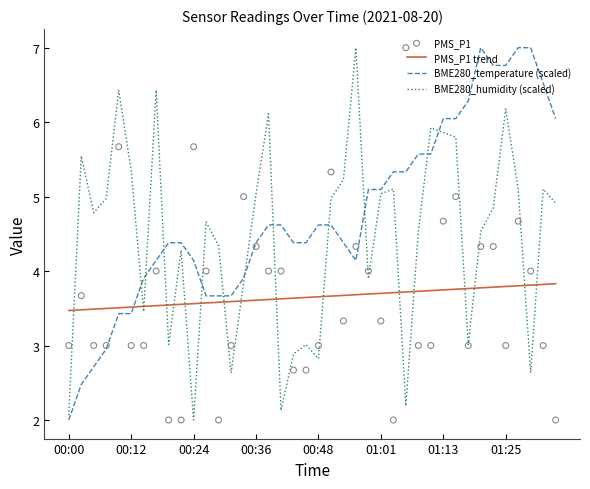

Which series reaches the minimum Y coordinate?

BME280_temperature (scaled)